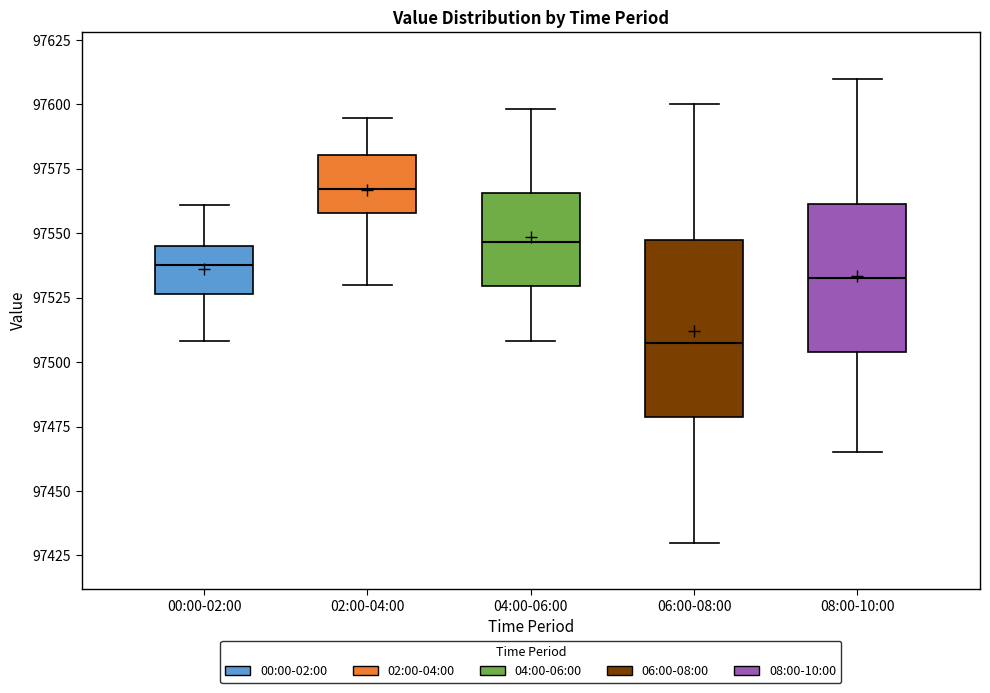

Comparing the boxes themselves (not the whiskers), which one is the tallest?

06:00-08:00